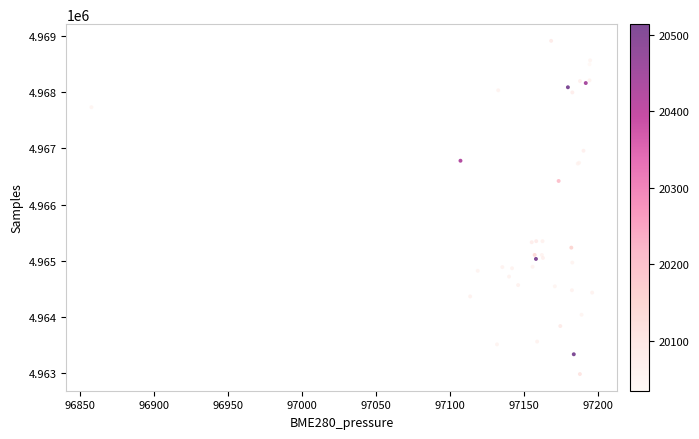

What Y value in the scatter plot is closest to 4965950?

4966421